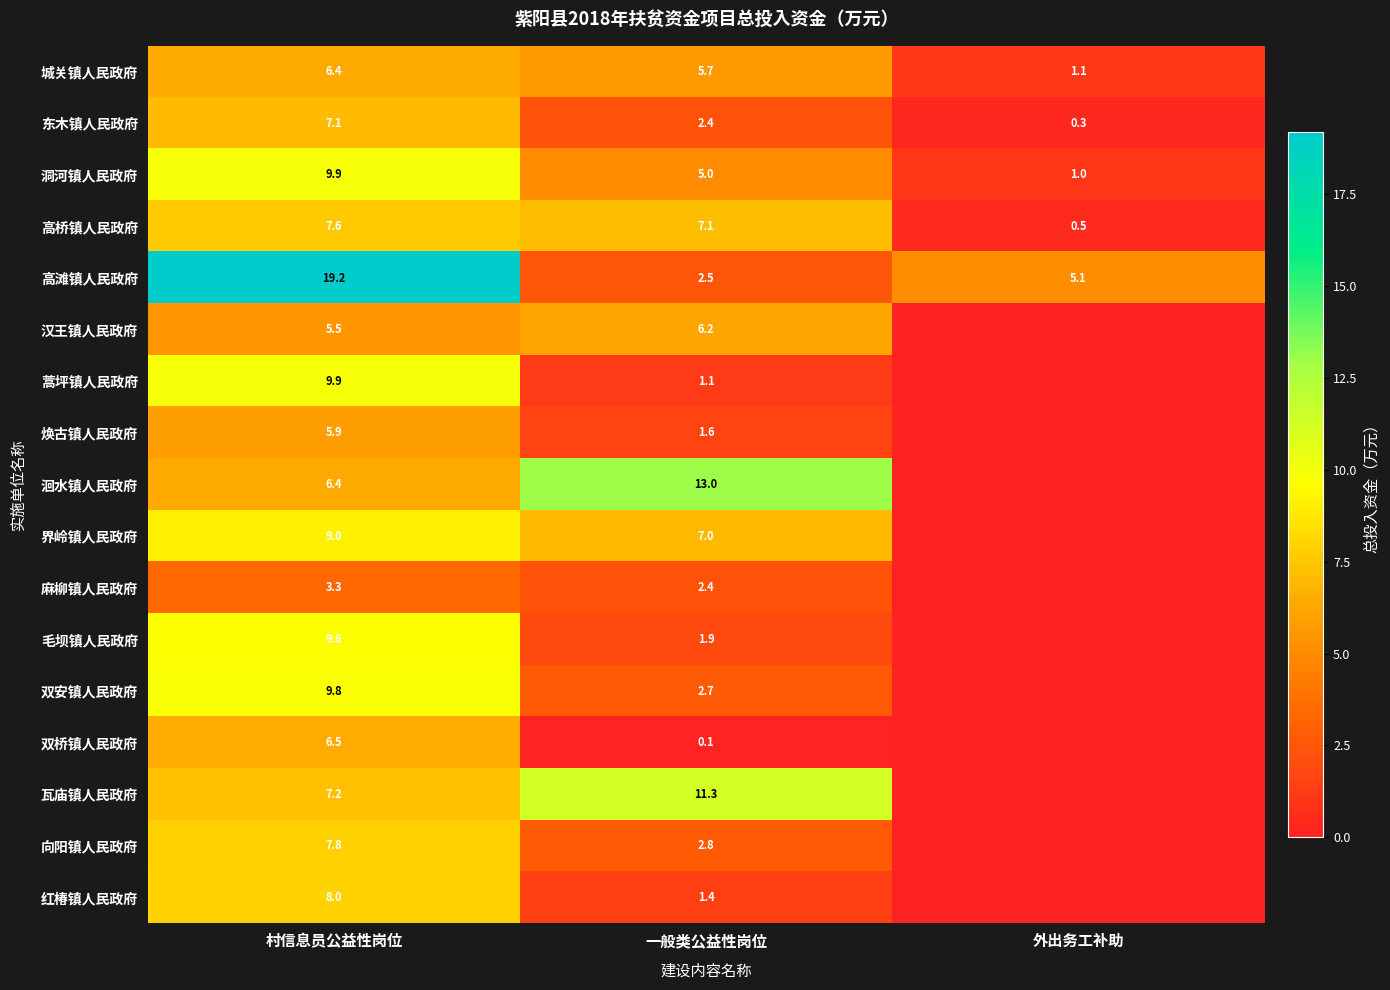

Count the number of data series in this chart.

17